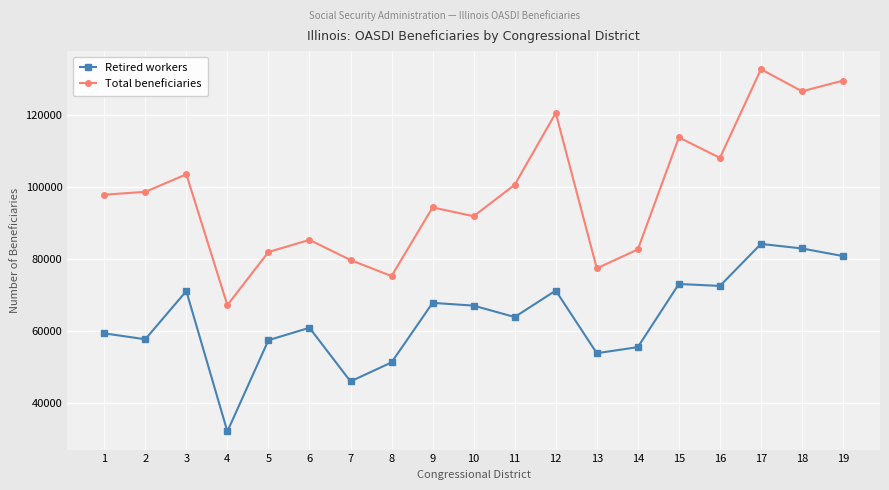

True or false: Retired workers and Total beneficiaries cross at least once.

False